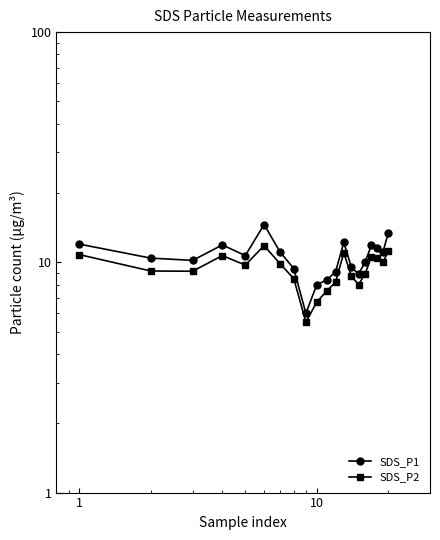

What is the value of the SDS_P1 point at the 3rd from the left?

10.2